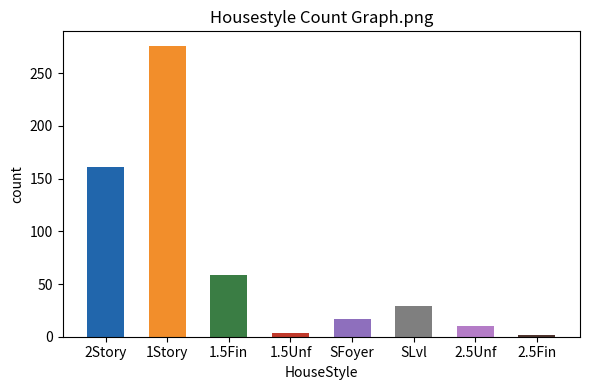

The value at SFoyer is 17. True or false?

True